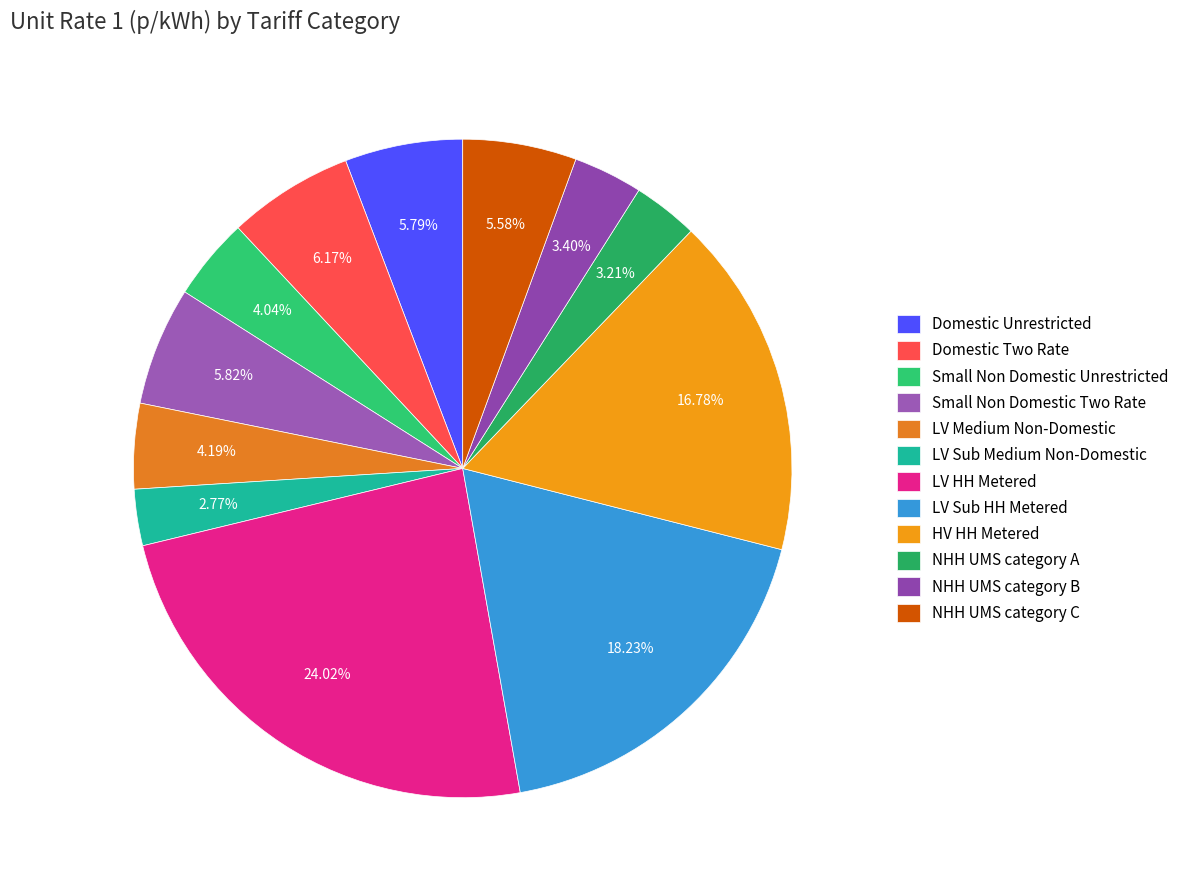

Is there a majority slice in this chart?

No